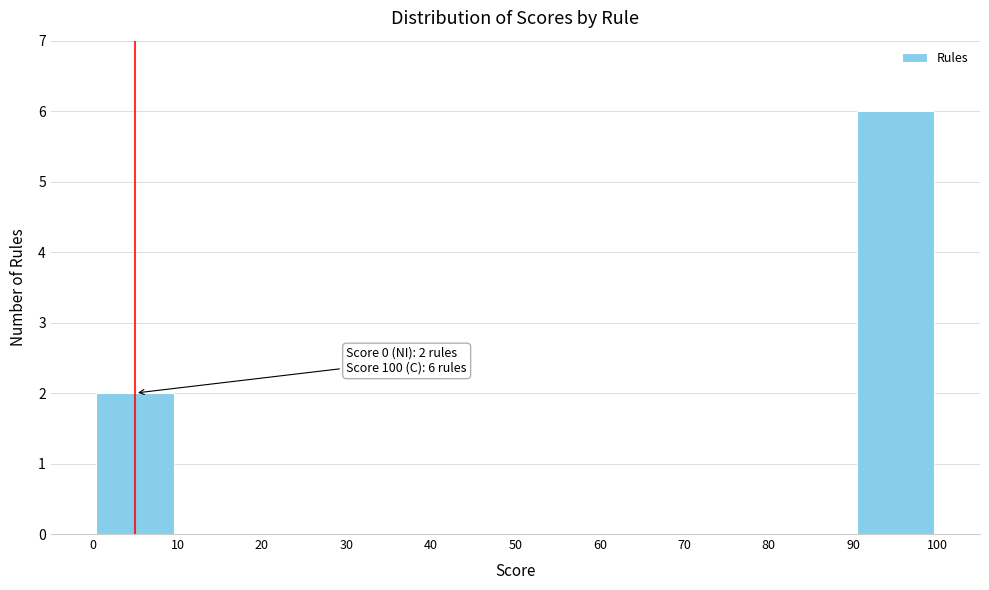

Which range on the x-axis has the tallest bar?

90 to 100